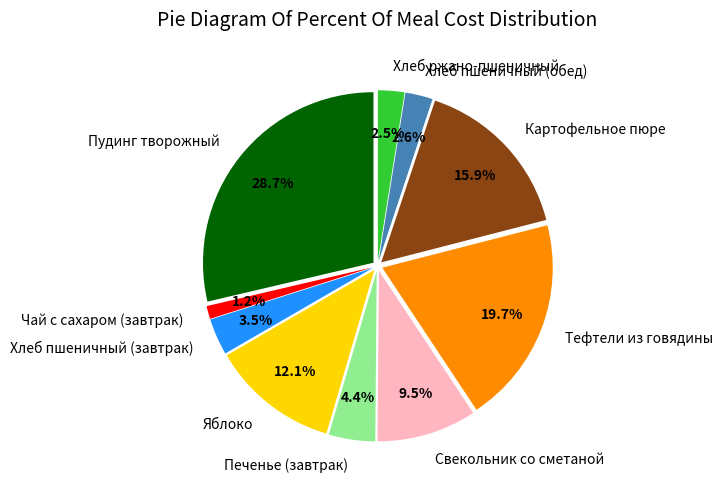

How many segments does this pie chart have?

10